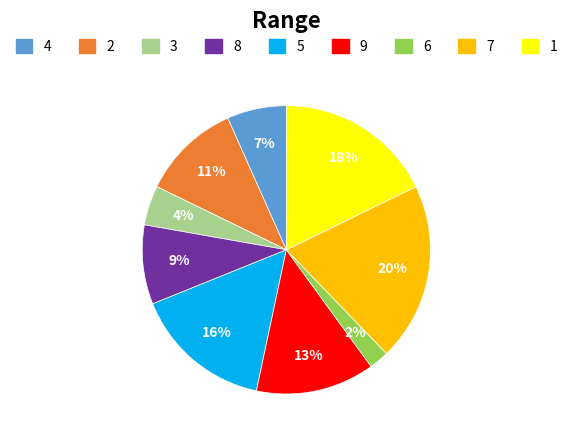

To the nearest percent, what is the difference between the largest and smallest slice percentages?

18%